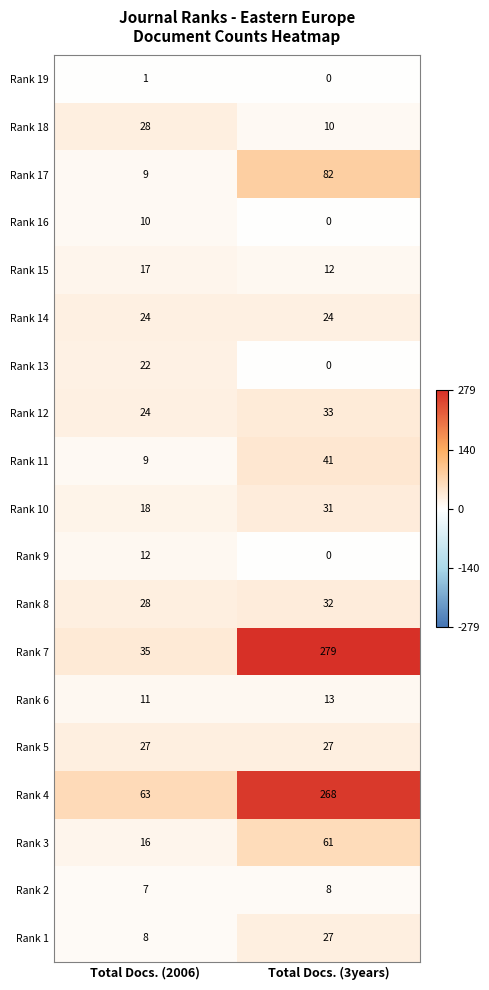

Which label corresponds to the smallest value in the chart?

Total Docs. (3years)